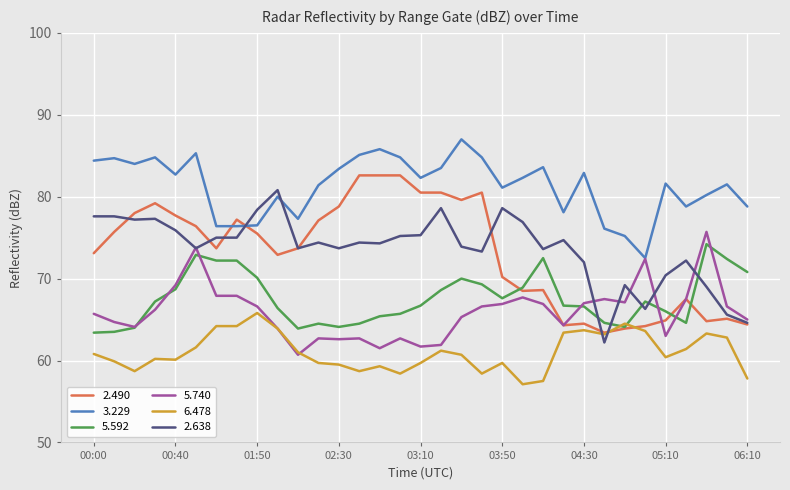

What is the greatest value displayed?

87.0